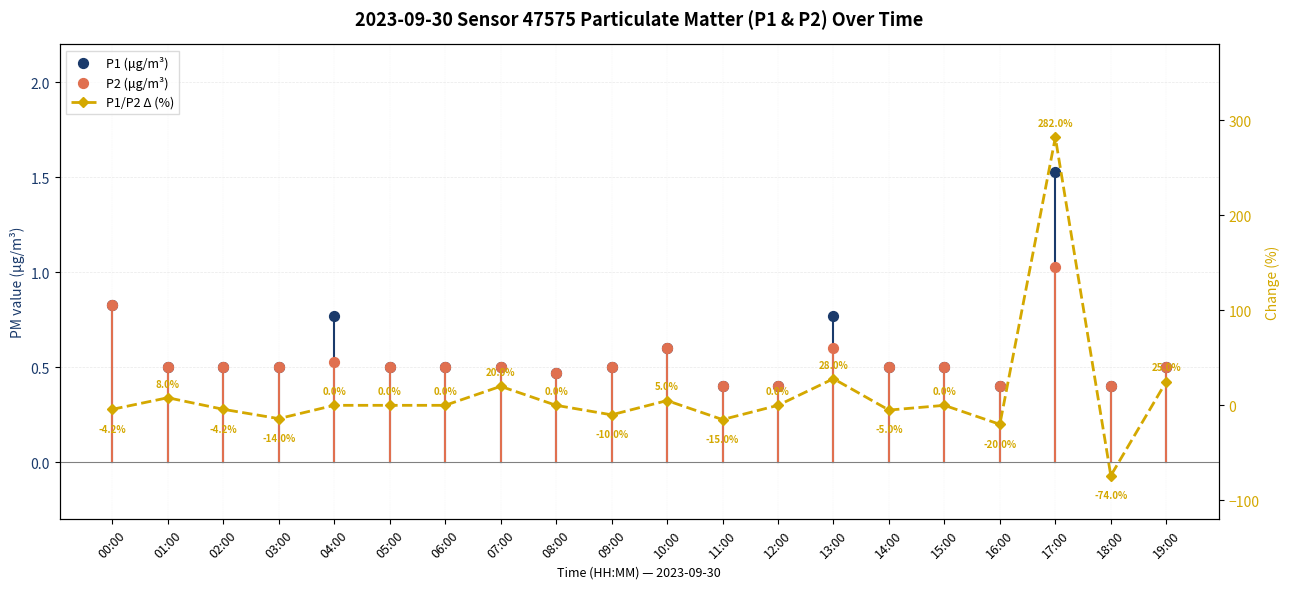

What are all the series names shown in the legend?

P1 (μg/m³), P2 (μg/m³), P1/P2 Δ (%)